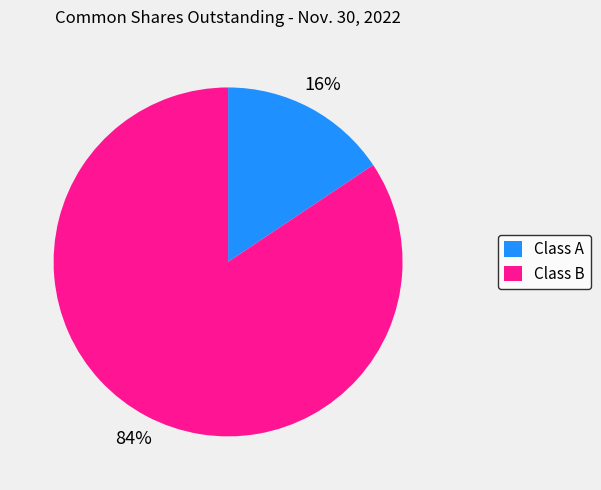

Combined, do Class A and Class B account for over 50%?

Yes